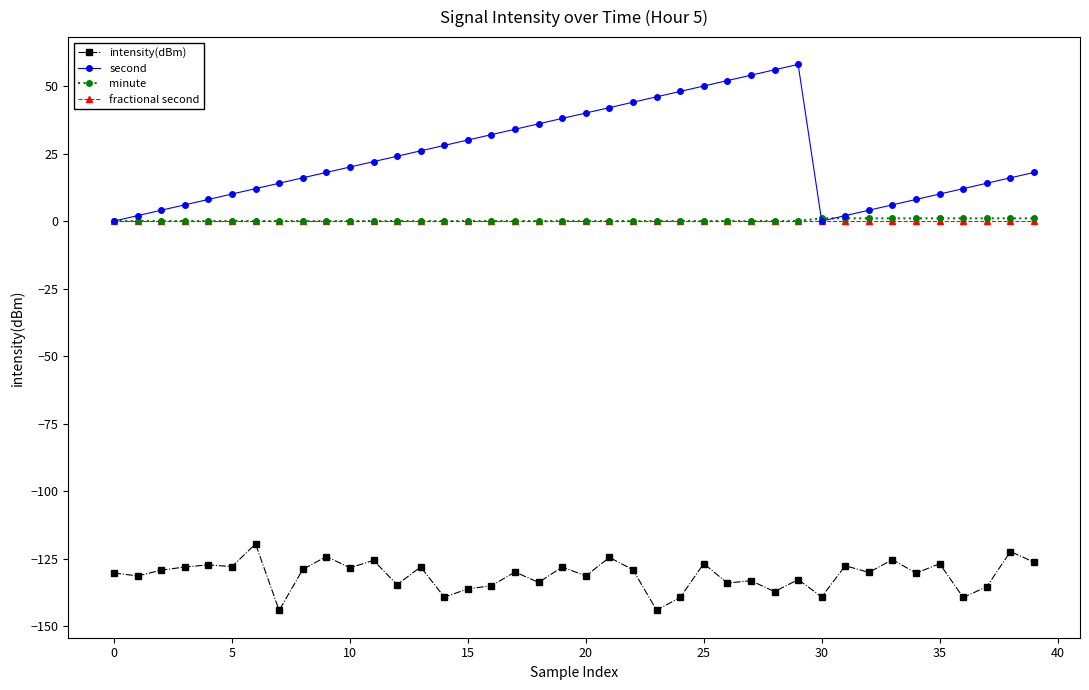

How many lines are shown in the chart?

4